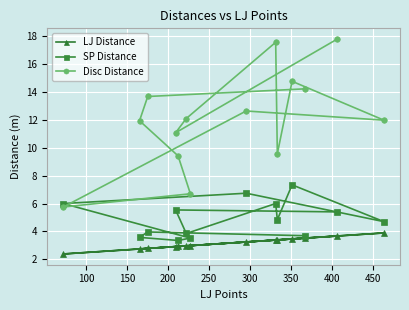

Which series has the largest total across all categories?

Disc Distance